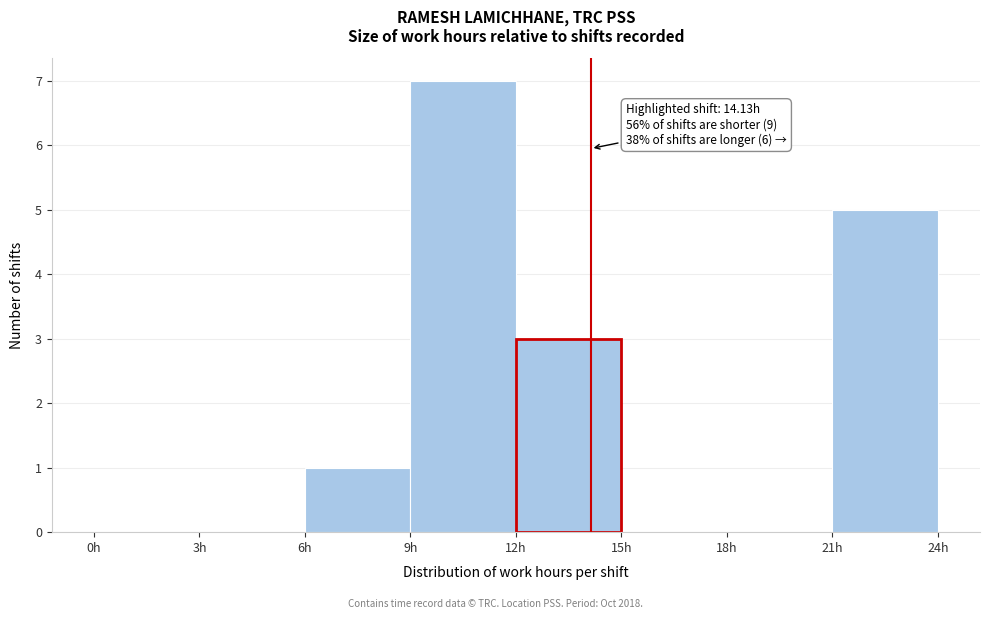

Over which range of the x-axis is the bar tallest?

9 to 12